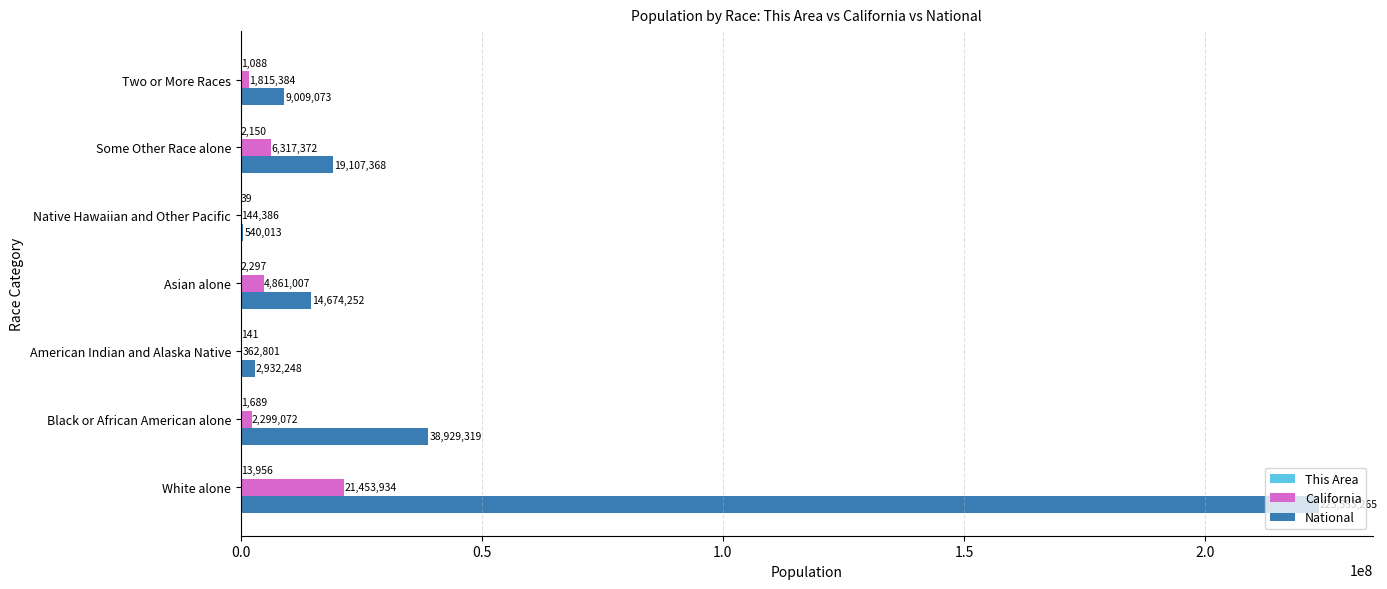

Which series changed the most between White alone and American Indian and Alaska Native?

National